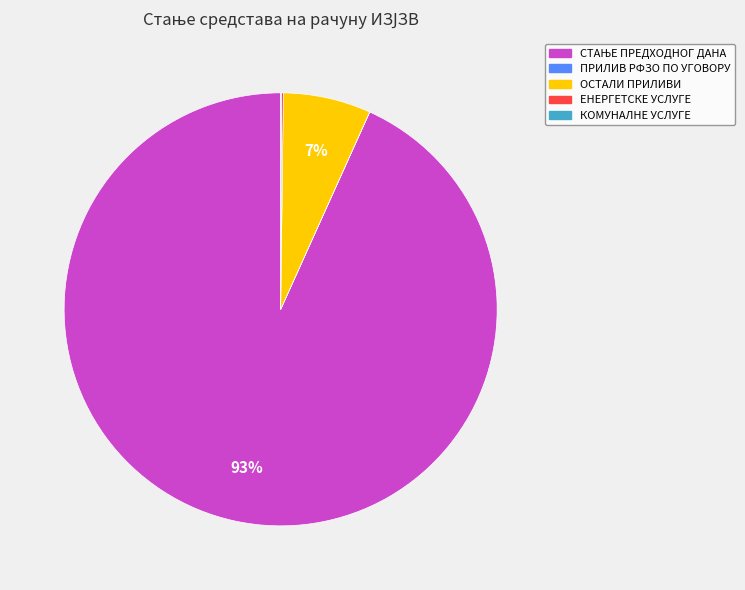

True or false: ОСТАЛИ ПРИЛИВИ accounts for 7% of the total.

True